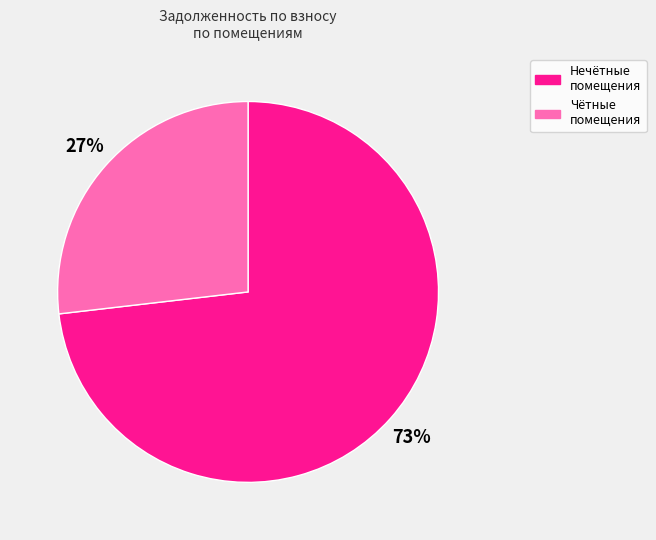

How many slices are in this pie chart?

2